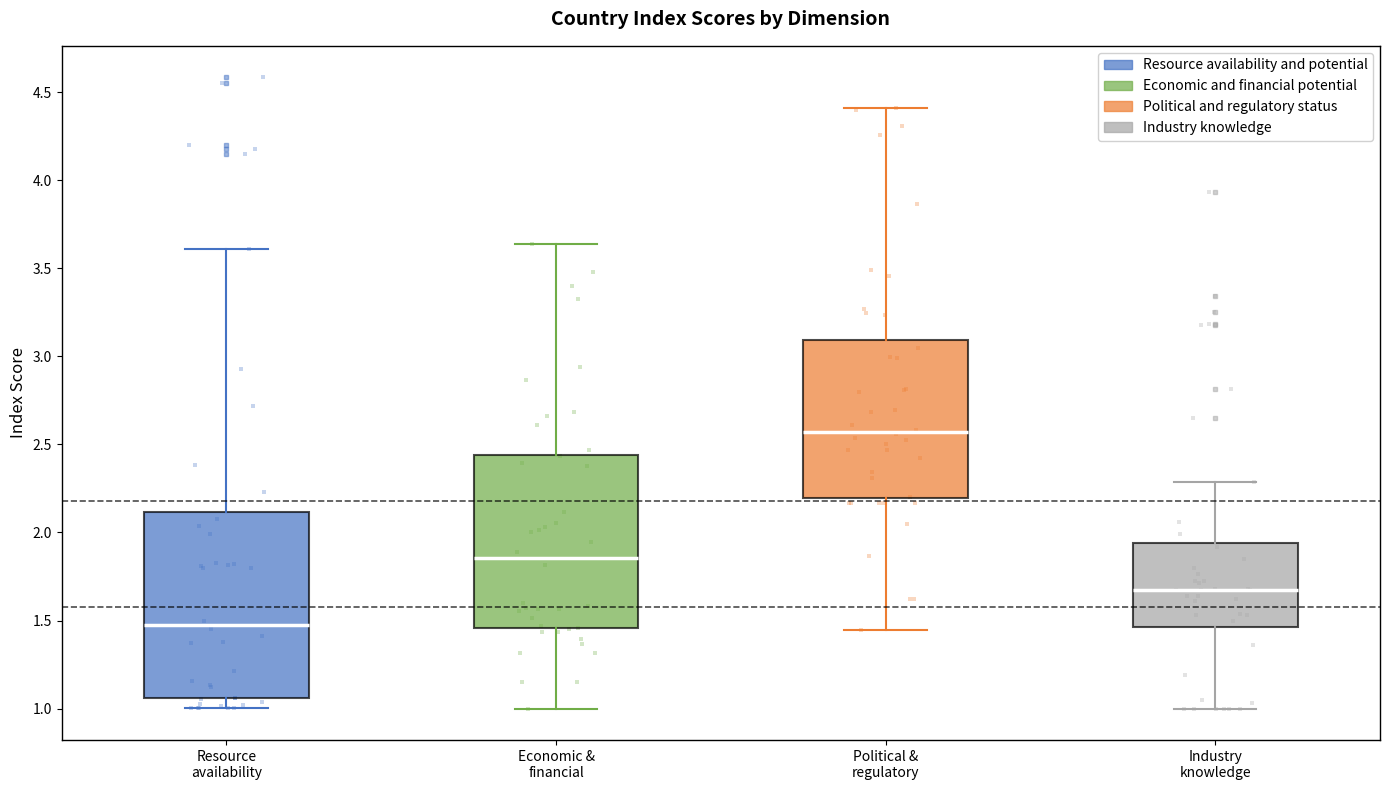

Which box's median line is the highest?

Political & regulatory